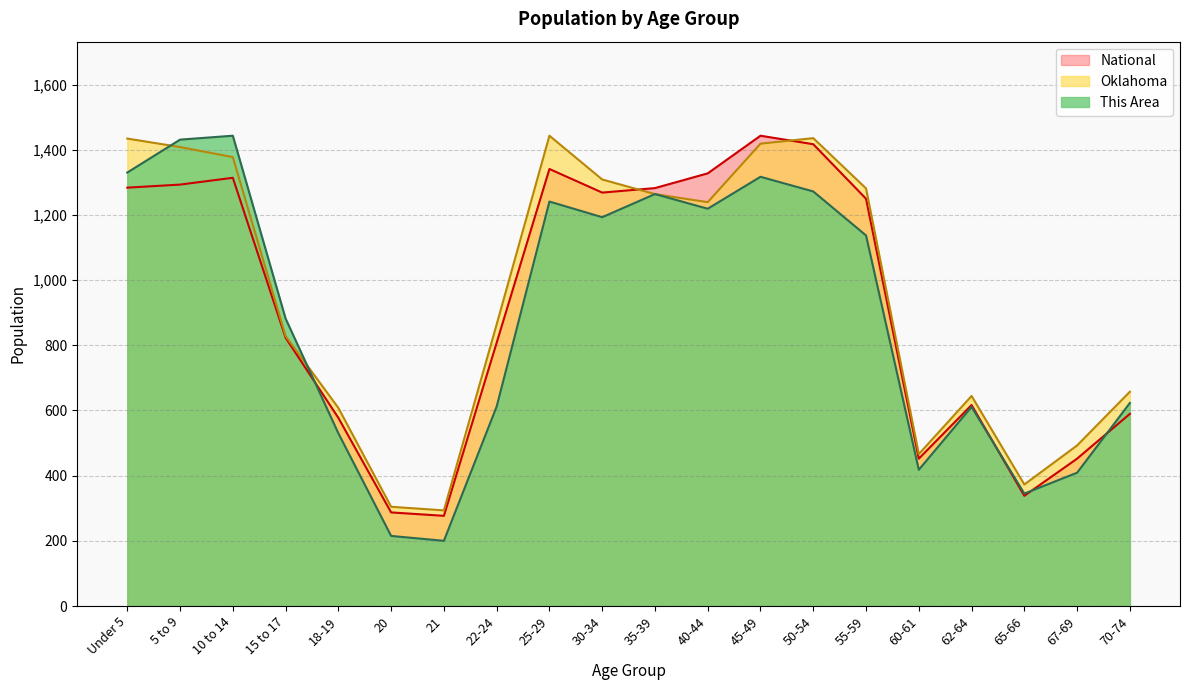

True or false: Oklahoma and This Area intersect in this chart.

True